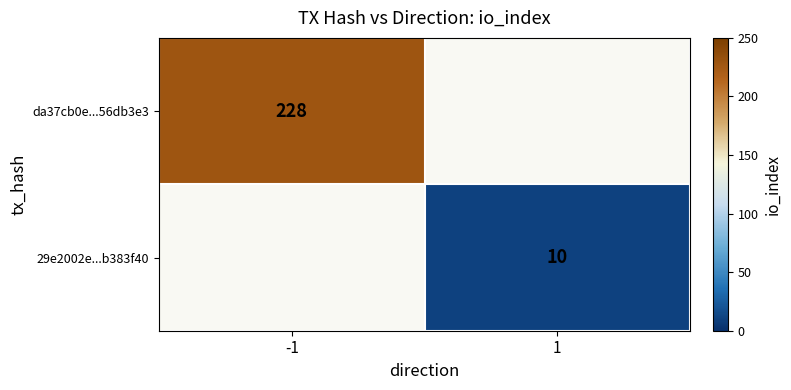

Is the value of 29e2002e...b383f40 at 1 greater than the value of da37cb0e...56db3e3 at -1?

No